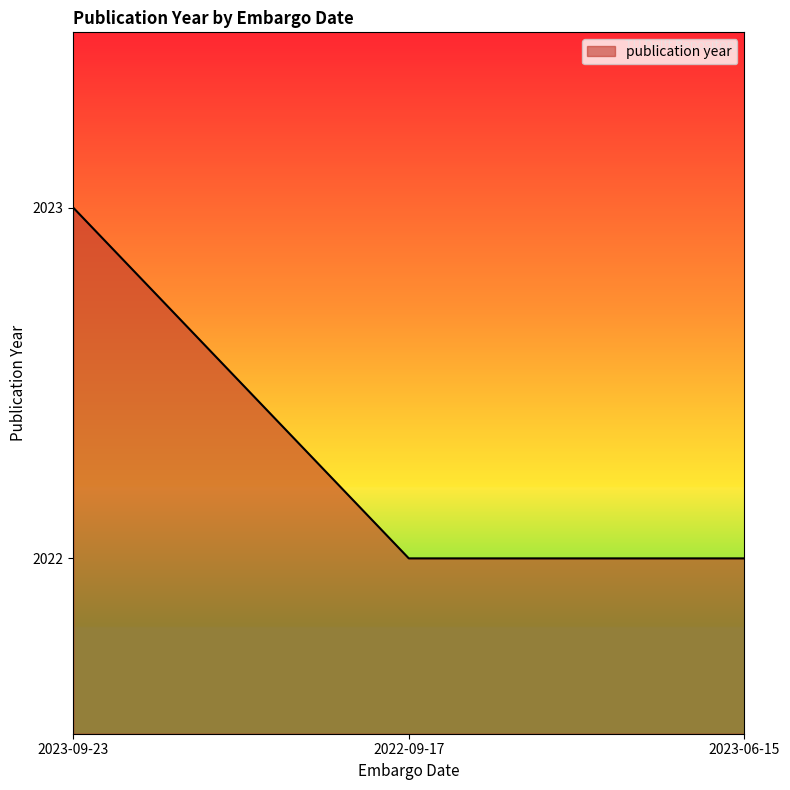

What is the smallest value displayed?

2022